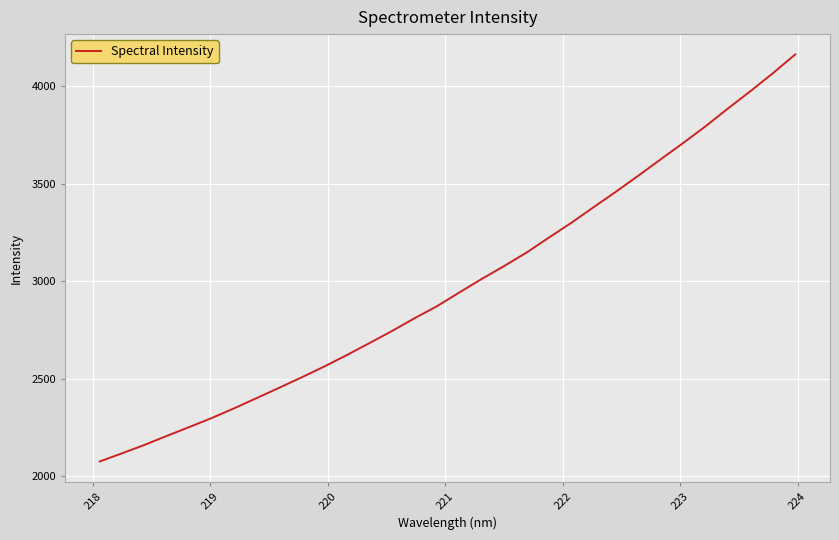

What is the minimum value shown in the chart?

2074.6